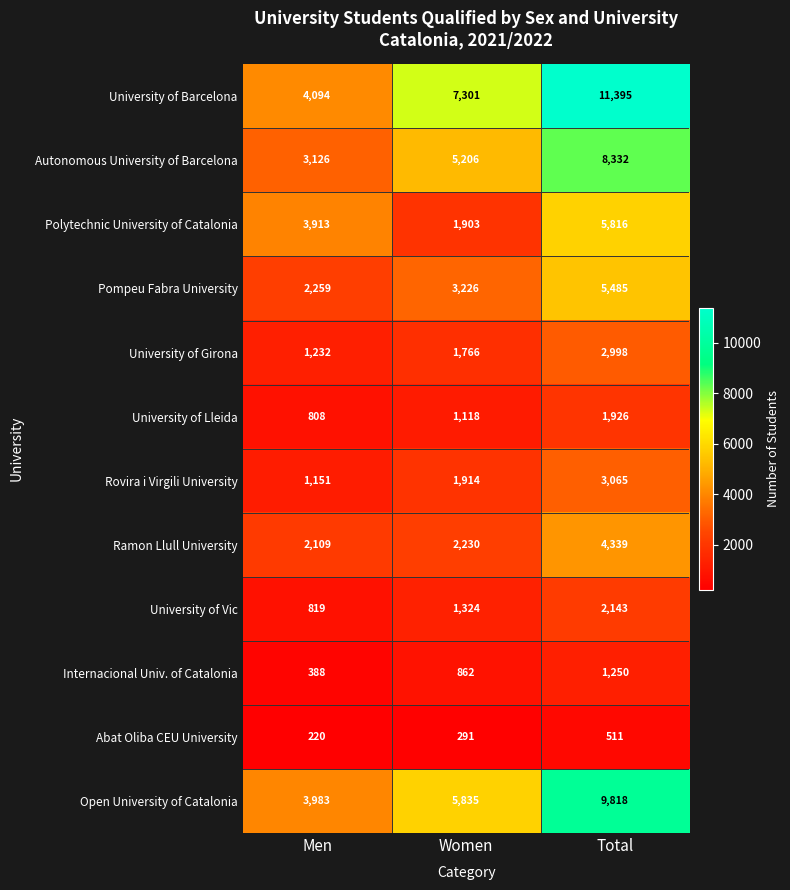

Which category has the lowest value across all series?

Men